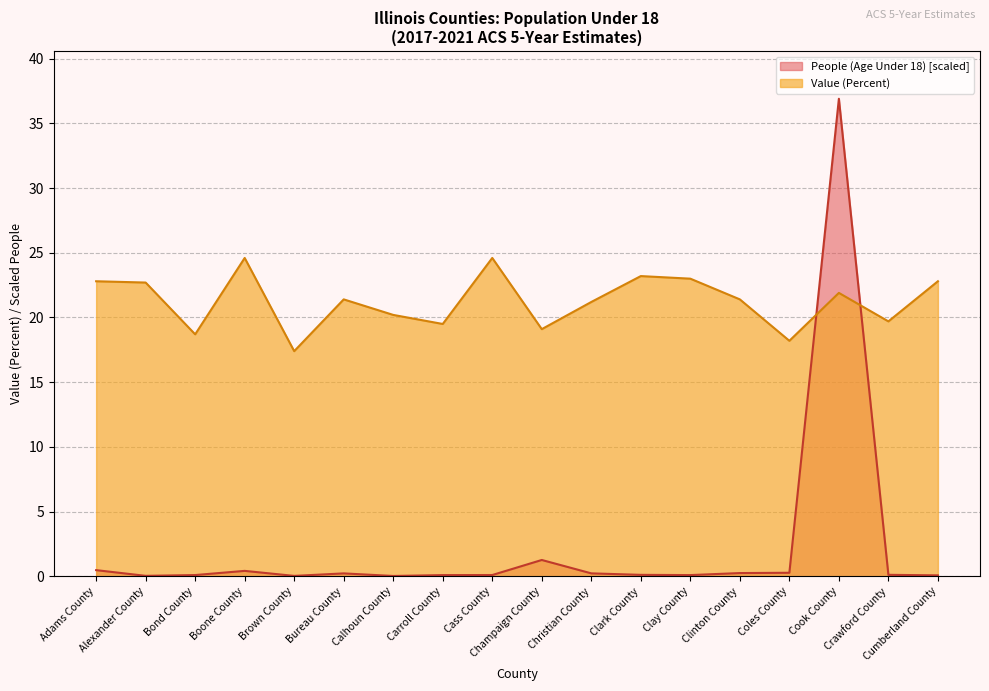

What is the difference between the second highest and minimum values in the Value (Percent) series?

7.2